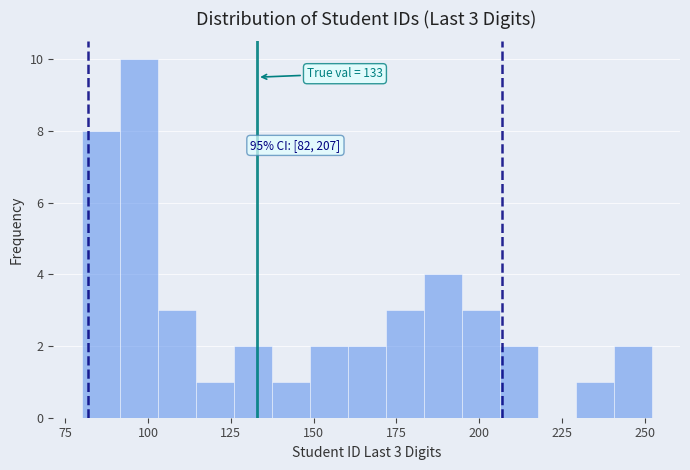

Around what value on the x-axis is the tallest bar? Give the approximate position of its centre, as read against the axis.

95